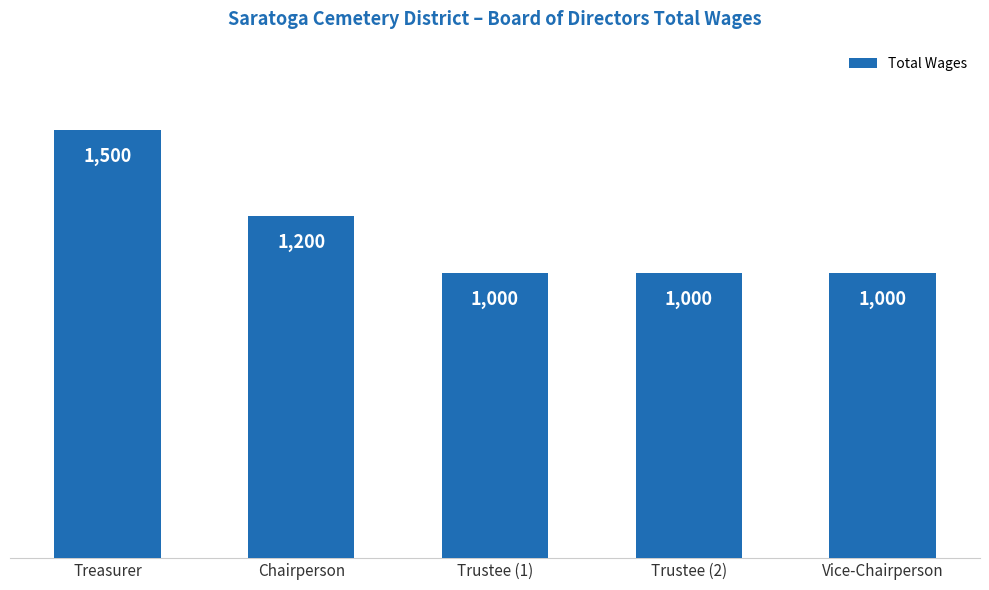

Which label corresponds to the largest value in the chart?

Treasurer